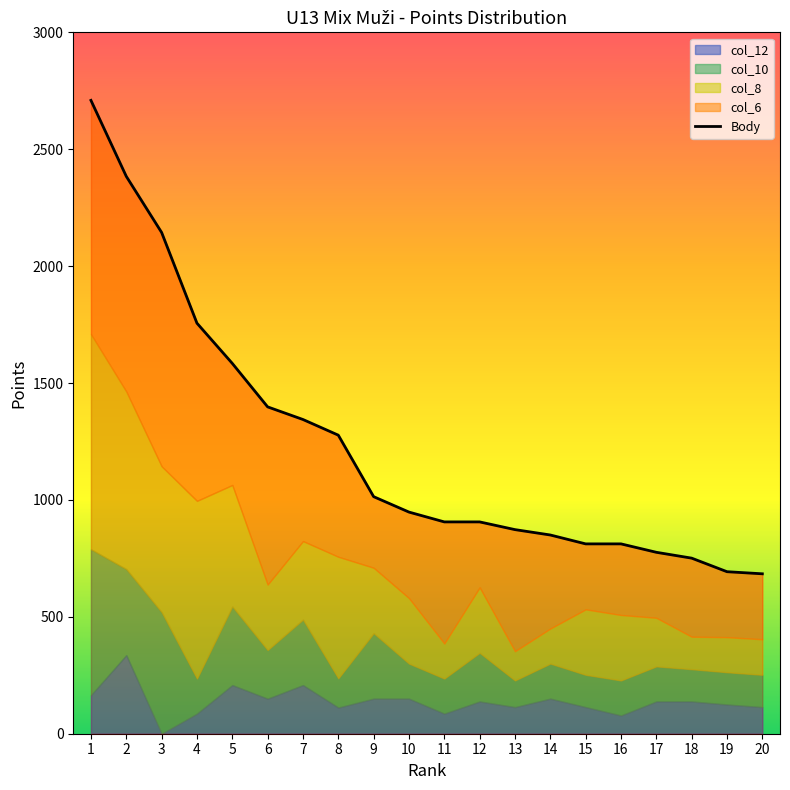

Is it true that the value at 13 is 873?

True